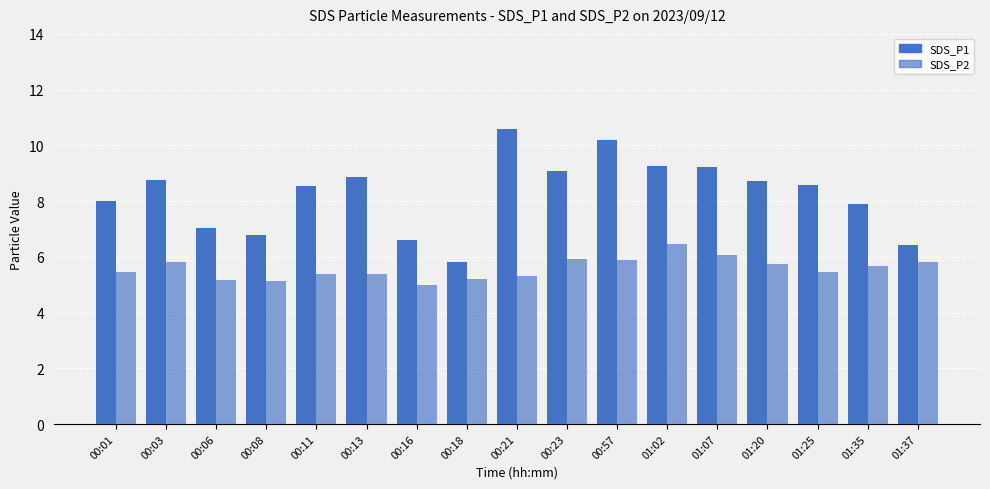

What is the difference between the SDS_P1 values at 00:21 and 00:11?

2.0